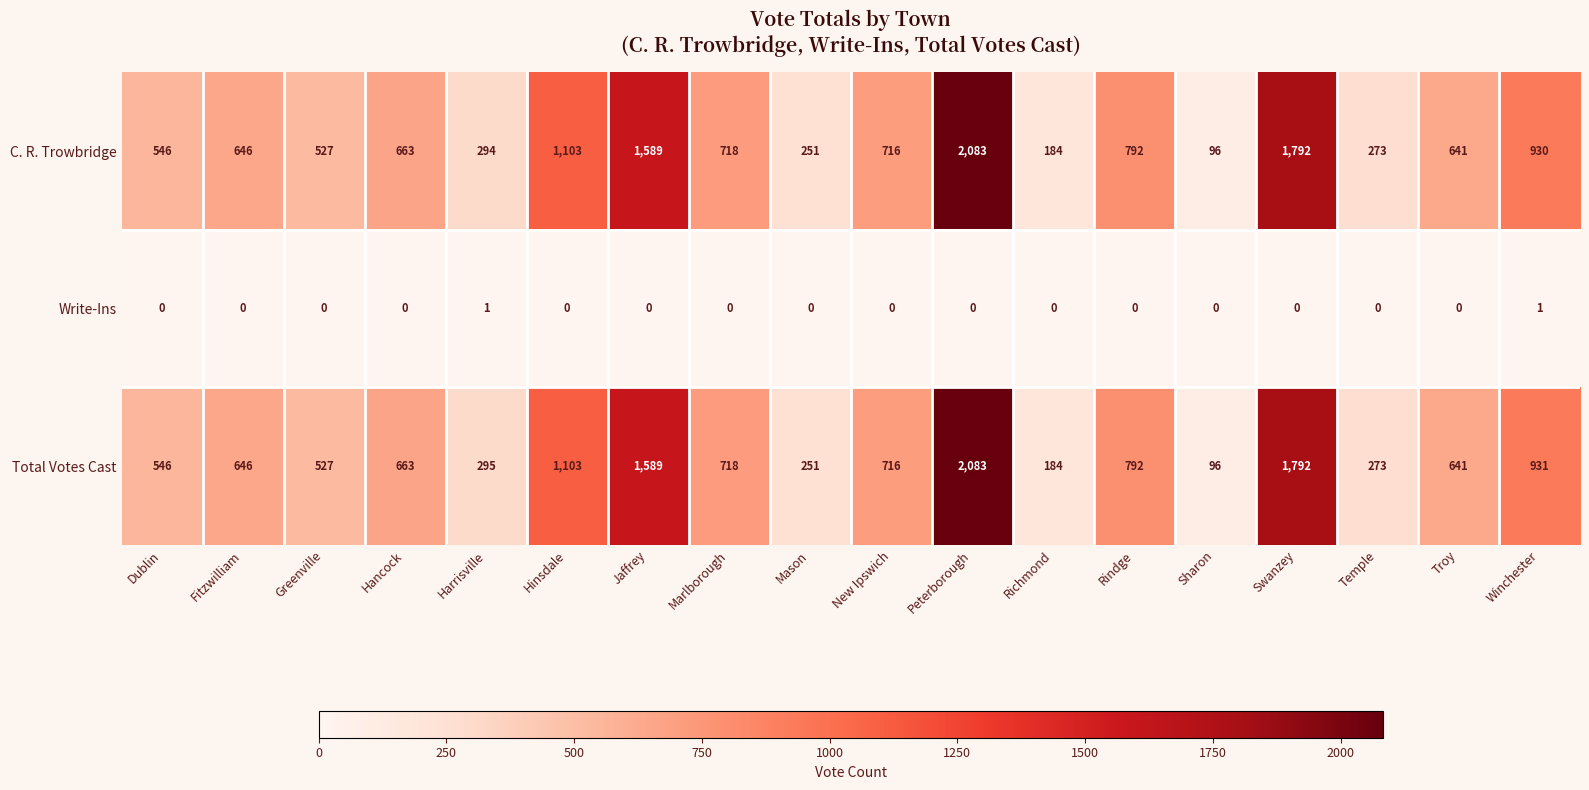

What is the total value across all series at Marlborough?

1436